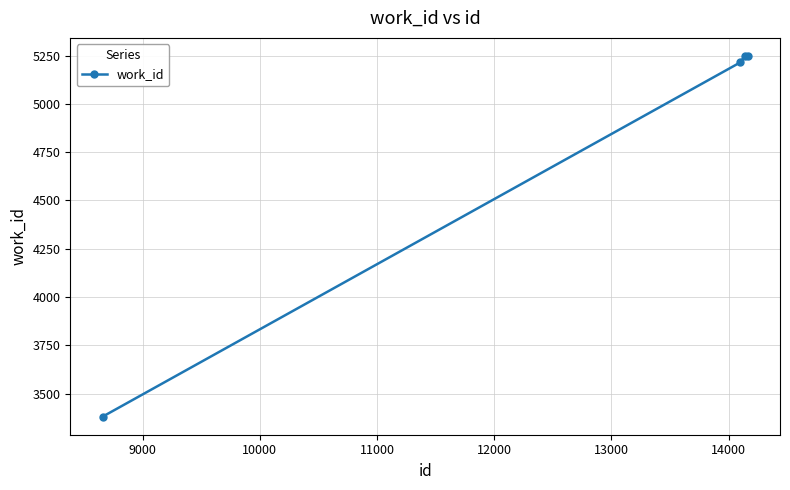

What is the value of the 3rd point from the left?

5248